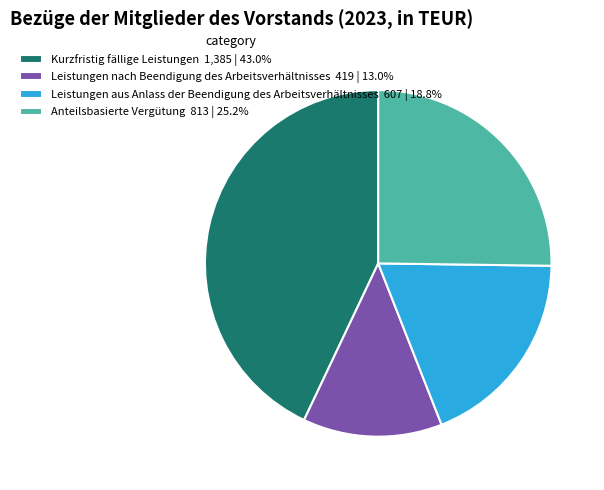

Combined, do Leistungen aus Anlass der Beendigung des Arbeitsverhältnisses 607 | 18.8% and Anteilsbasierte Vergütung 813 | 25.2% account for over 50%?

No